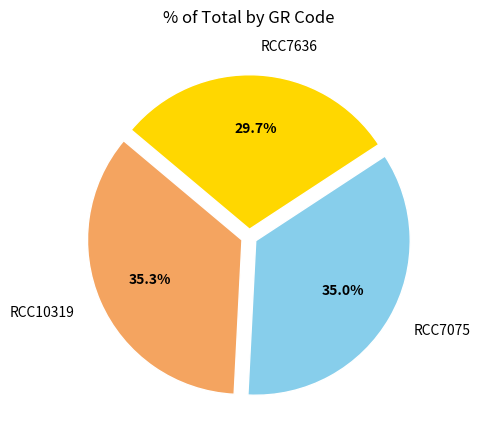

Which slice is the smallest?

RCC7636